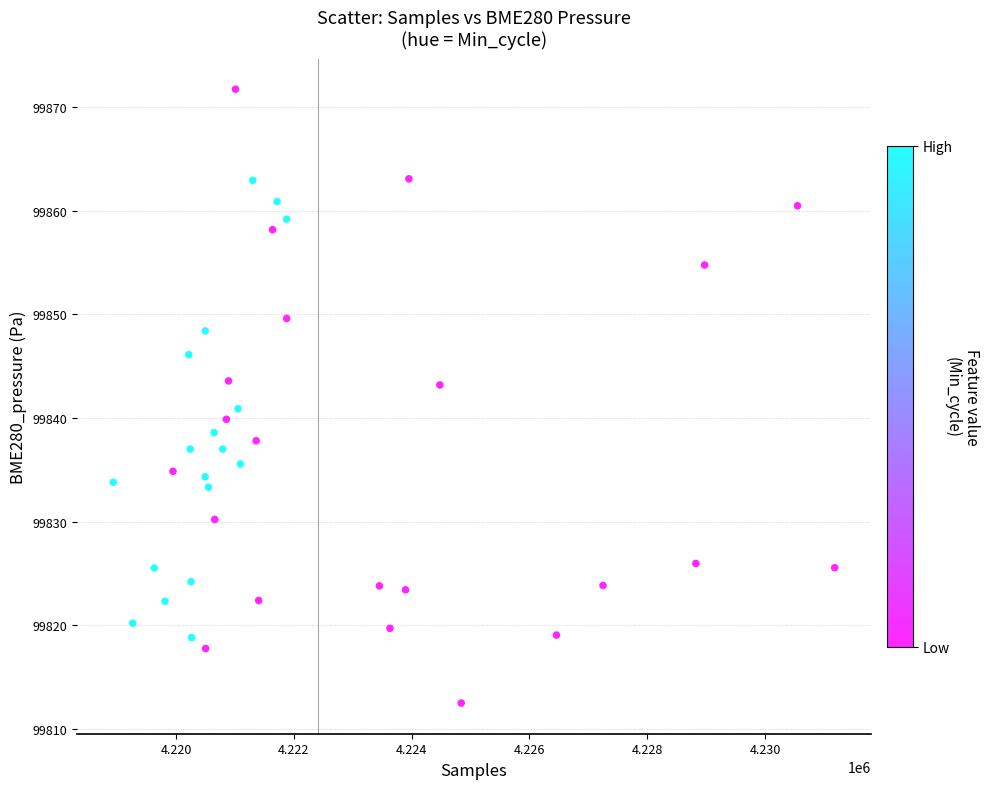

What is the range of X values (max minus min)?

12248.0